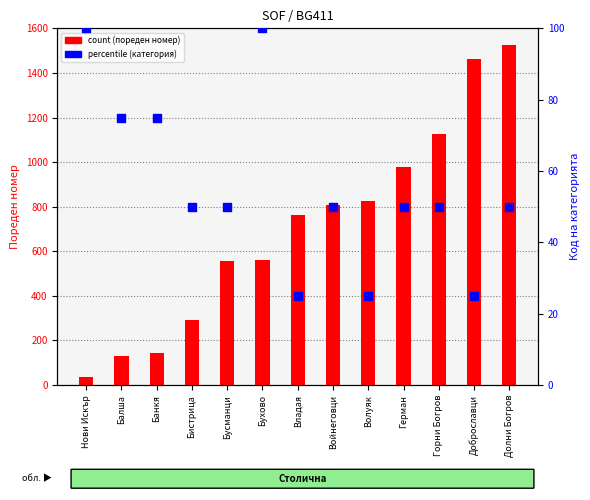

Is the value of count (пореден номер) at Волуяк greater than the value of percentile (категория) at Волуяк?

Yes